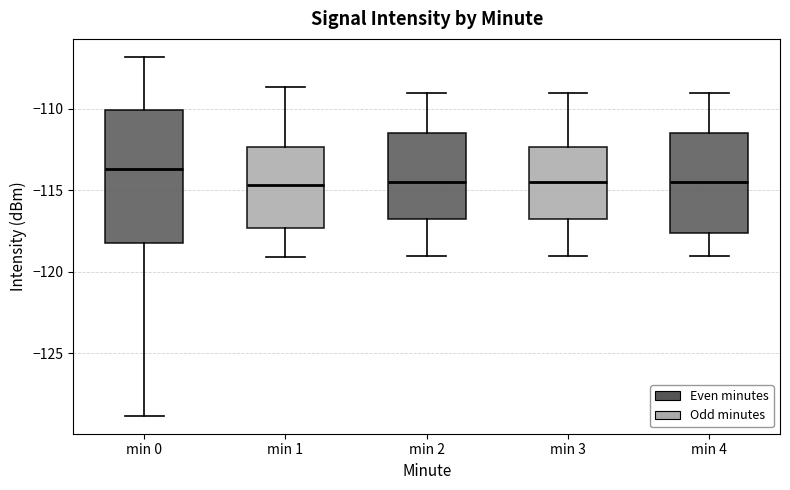

Where does the median line of the box for min 2 sit on the y-axis? The values are not printed on the chart, so give them approximately, as read against the axis.

-114.5